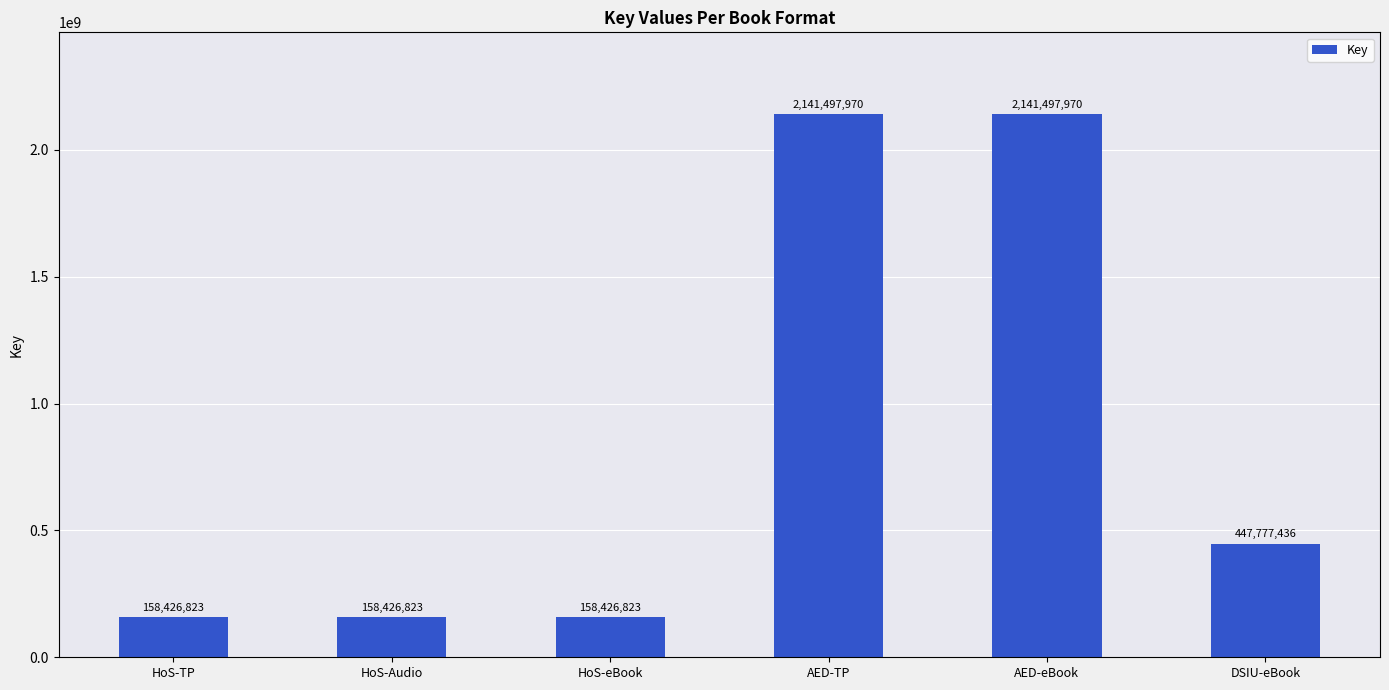

True or false: the data shows 3198391892 at AED-eBook.

False